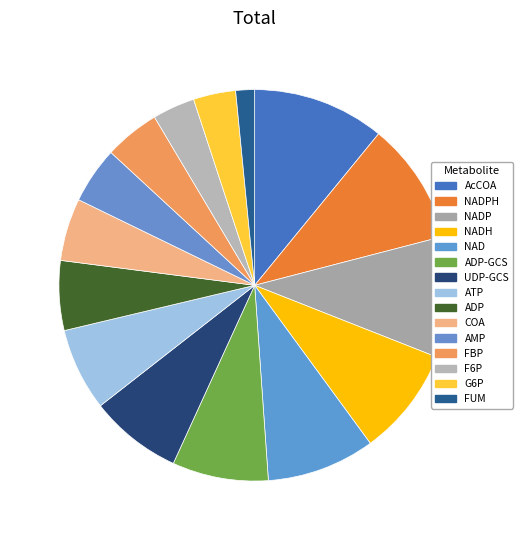

What portion of the pie excludes NADP?

90.0%